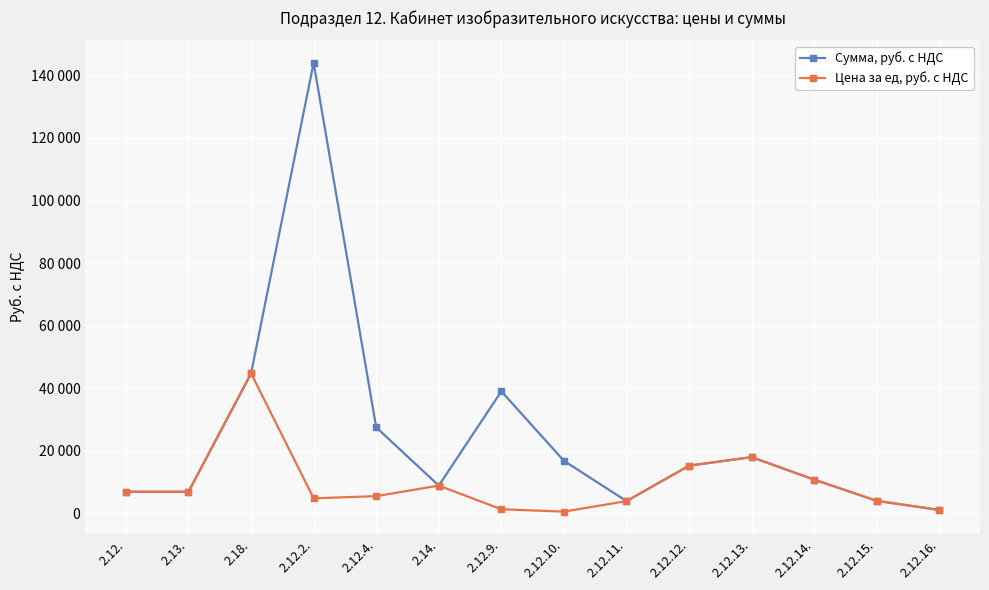

Where is Цена за ед, руб. с НДС nearest to the value 22635?

2.12.13.